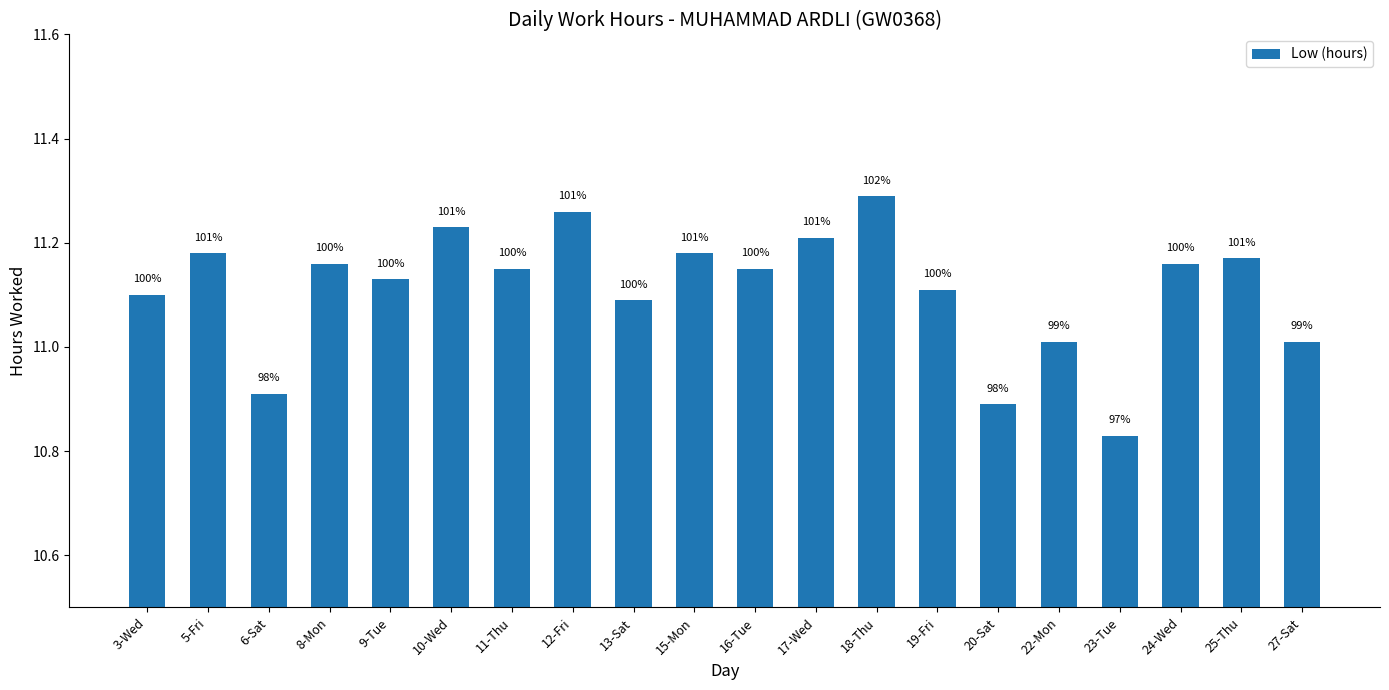

How many bars are there in total?

20